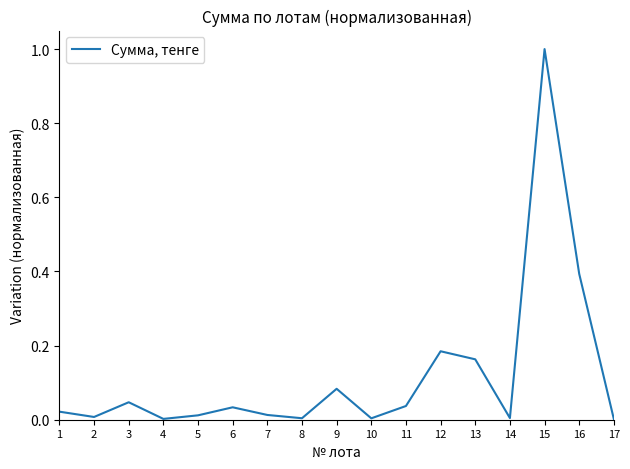

True or false: the data shows 0.0 at 11.

True